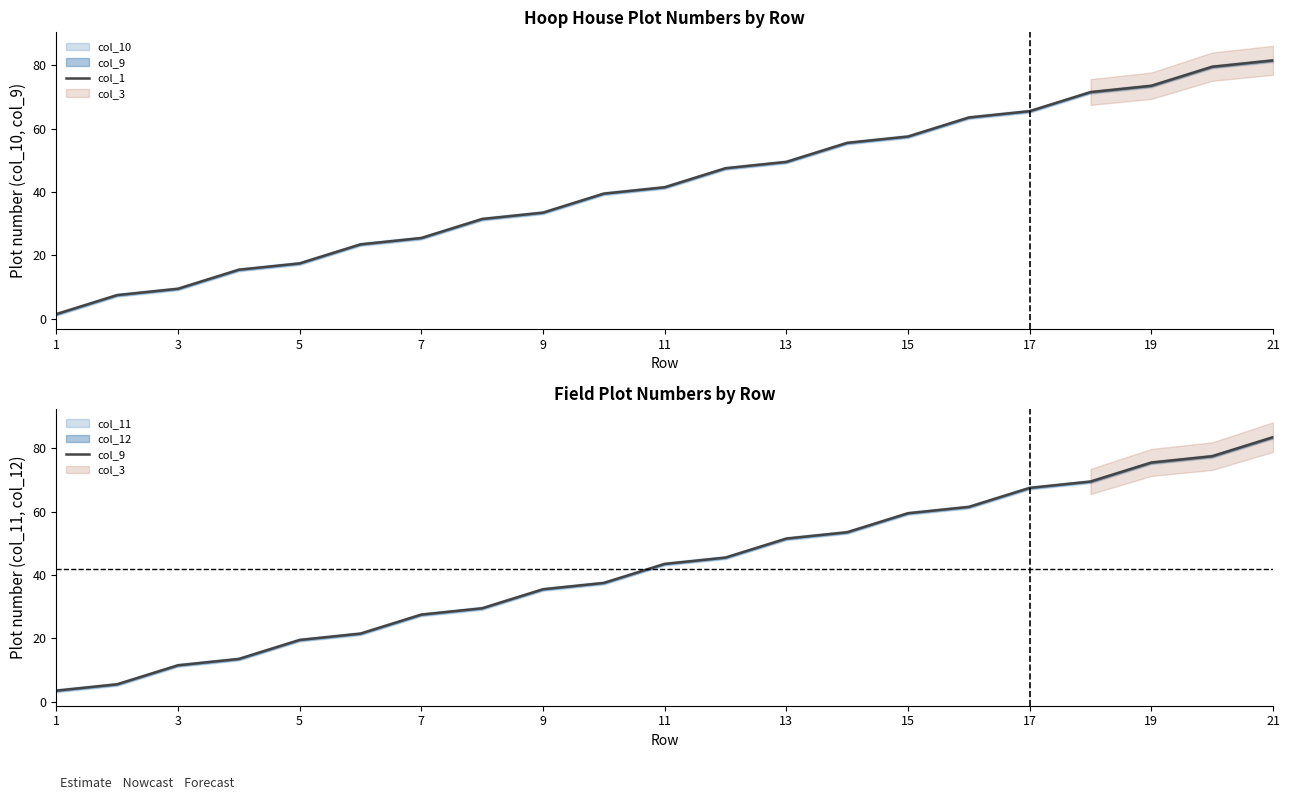

The col_1 series shows 49.5 at 13. True or false?

True